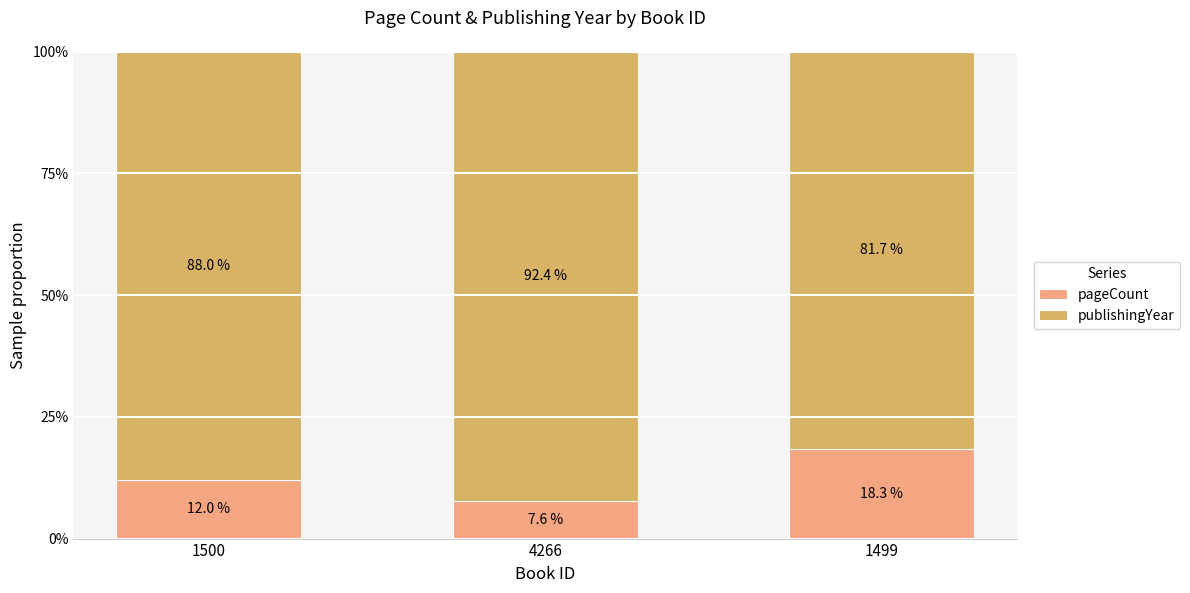

What is the total value across all series at 4266?

100.0